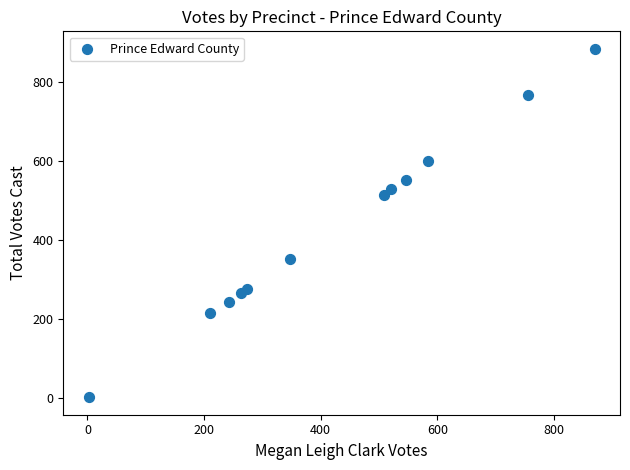

What Y value in the scatter plot is closest to 443?

515